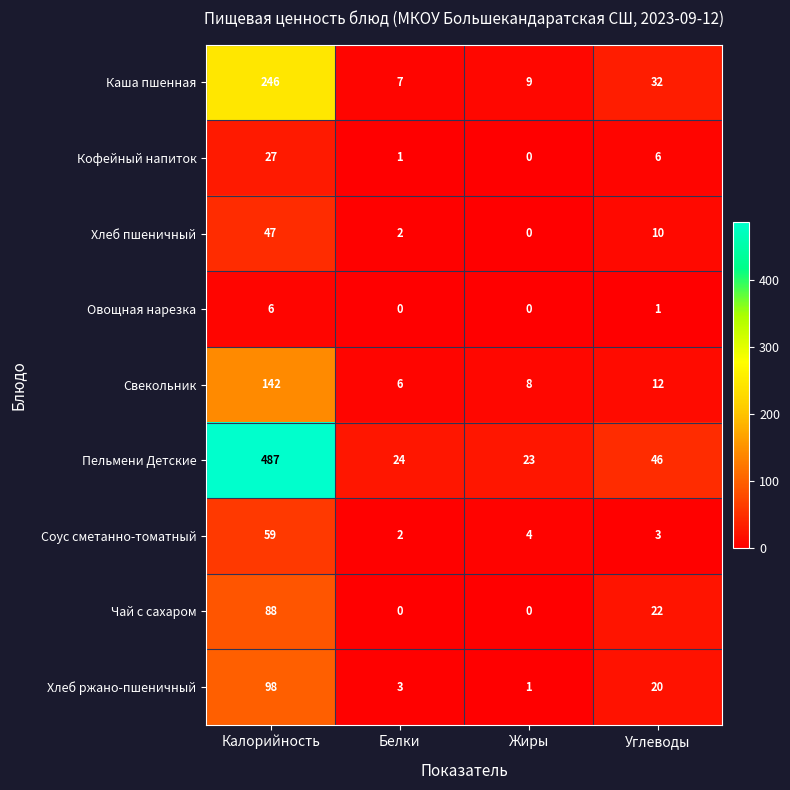

What is the sum of all Овощная нарезка values?

7